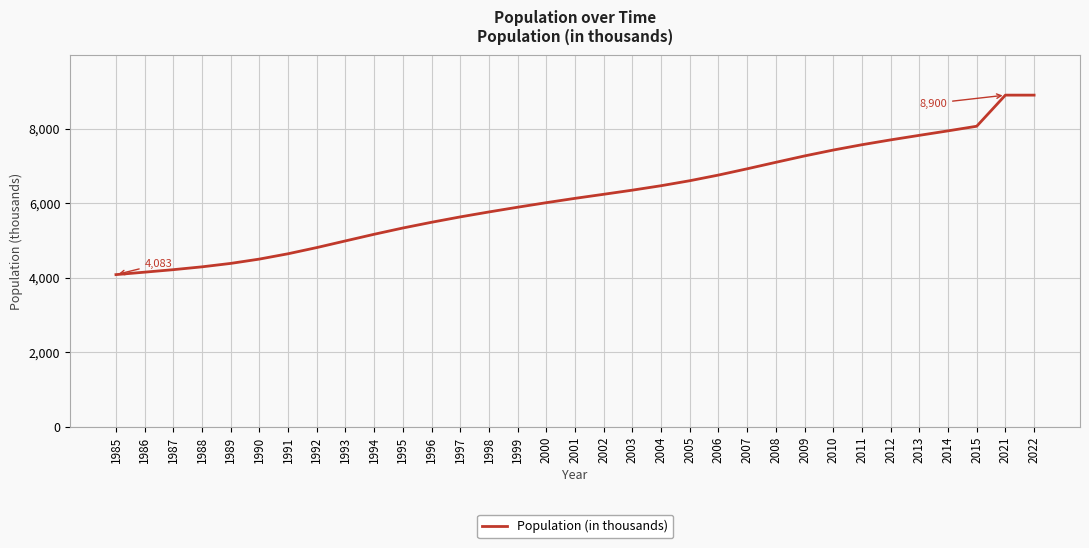

Reading right to left, what are all the values shown in this chart?

8900	8900	8065	7941	7821	7699	7569	7426	7268	7097	6923	6755	6603	6469	6350	6239	6130	6014	5892	5765	5632	5488	5334	5166	4988	4809	4643	4500	4384	4292	4216	4149	4083